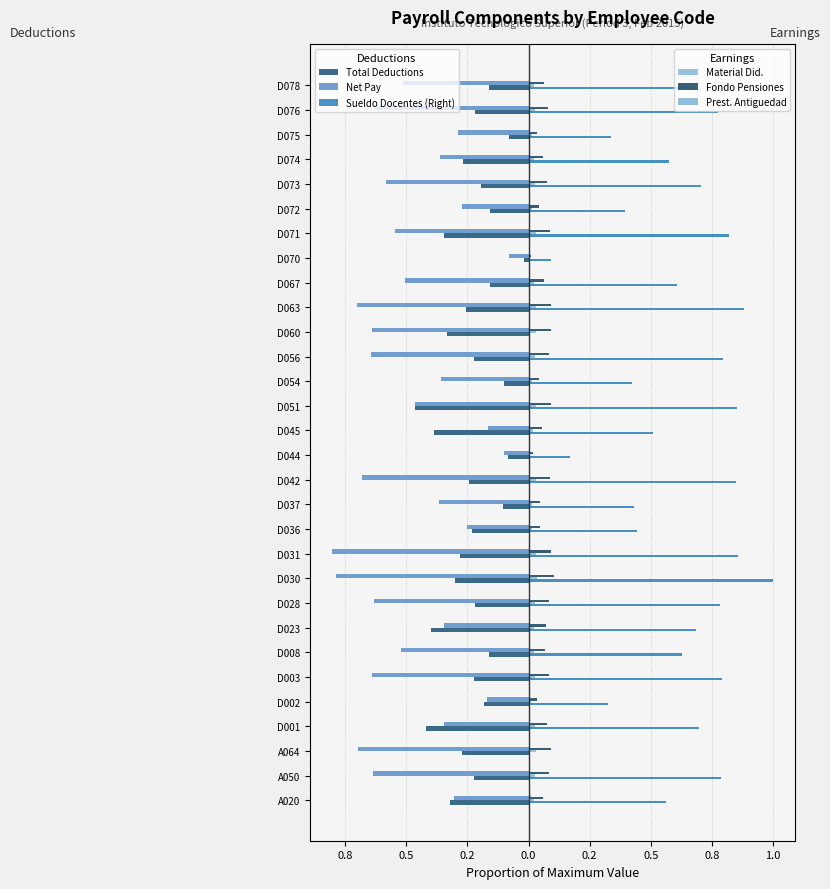

Reading left to right, extract all data points from this chart.

Total Deductions (Left): -0.3	-0.2	-0.3	-0.4	-0.2	-0.2	-0.2	-0.4	-0.2	-0.3	-0.3	-0.2	-0.1	-0.2	-0.1	-0.4	-0.5	-0.1	-0.2	-0.3	-0.3	-0.2	-0.0	-0.3	-0.2	-0.2	-0.3	-0.1	-0.2	-0.2
Net Pay (Left): -0.3	-0.6	-0.7	-0.3	-0.2	-0.6	-0.5	-0.3	-0.6	-0.8	-0.8	-0.3	-0.4	-0.7	-0.1	-0.2	-0.5	-0.4	-0.6	-0.6	-0.7	-0.5	-0.1	-0.5	-0.3	-0.6	-0.4	-0.3	-0.6	-0.5
Sueldo Docentes (Right): 0.6	0.8	0.0	0.7	0.3	0.8	0.6	0.7	0.8	1.0	0.9	0.4	0.4	0.8	0.2	0.5	0.9	0.4	0.8	0.0	0.9	0.6	0.1	0.8	0.4	0.7	0.6	0.3	0.8	0.6
Material Did. (Right): 0.0	0.0	0.0	0.0	0.0	0.0	0.0	0.0	0.0	0.0	0.0	0.0	0.0	0.0	0.0	0.0	0.0	0.0	0.0	0.0	0.0	0.0	0.0	0.0	0.0	0.0	0.0	0.0	0.0	0.0
Fondo Pensiones (Right): 0.1	0.1	0.1	0.1	0.0	0.1	0.1	0.1	0.1	0.1	0.1	0.0	0.0	0.1	0.0	0.1	0.1	0.0	0.1	0.1	0.1	0.1	0.0	0.1	0.0	0.1	0.1	0.0	0.1	0.1
Prest. Antiguedad (Right): 0.0	0.0	0.0	0.0	0.0	0.0	0.0	0.0	0.0	0.0	0.0	0.0	0.0	0.0	0.0	0.0	0.0	0.0	0.0	0.0	0.0	0.0	0.0	0.0	0.0	0.0	0.0	0.0	0.0	0.0